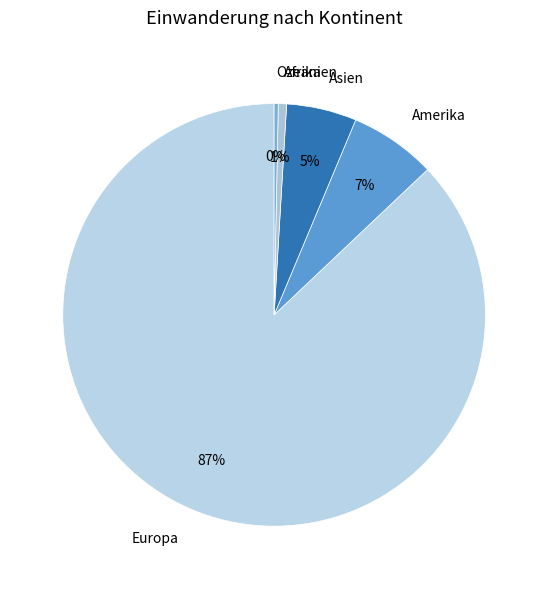

Which category has the biggest portion of the pie?

Europa